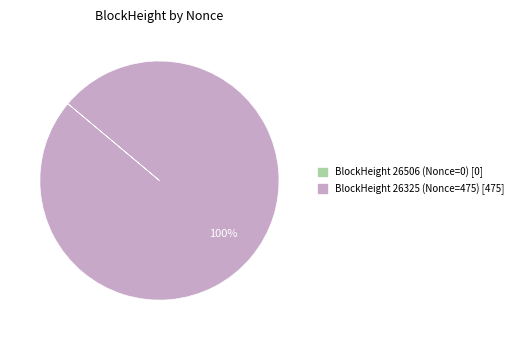

Is there a majority slice in this chart?

Yes